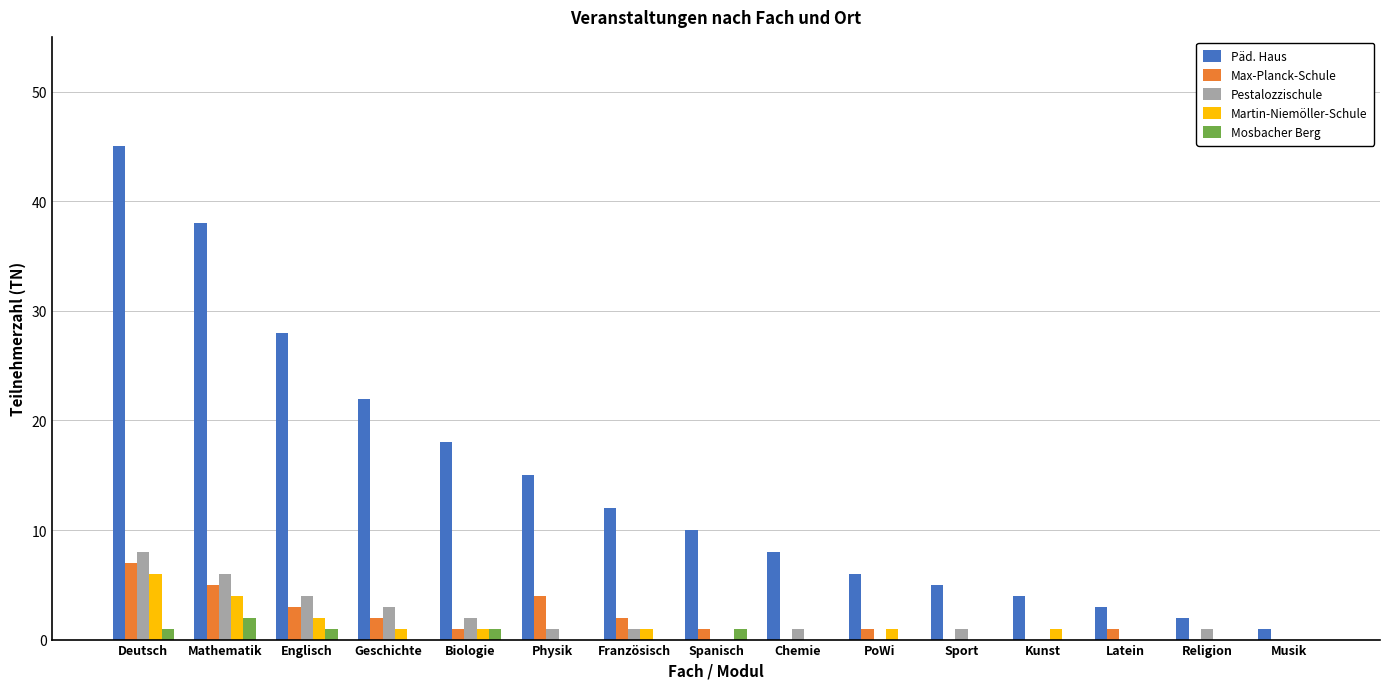

The Max-Planck-Schule series shows 0 at Musik. True or false?

True